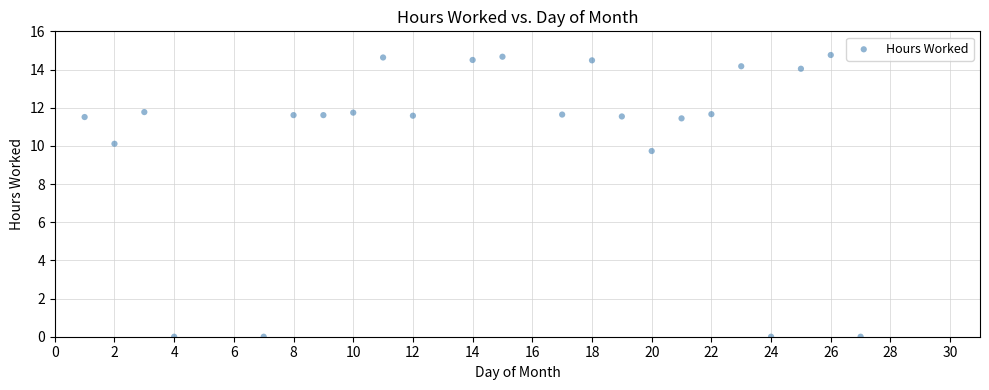

What is the range of X values (max minus min)?

26.0